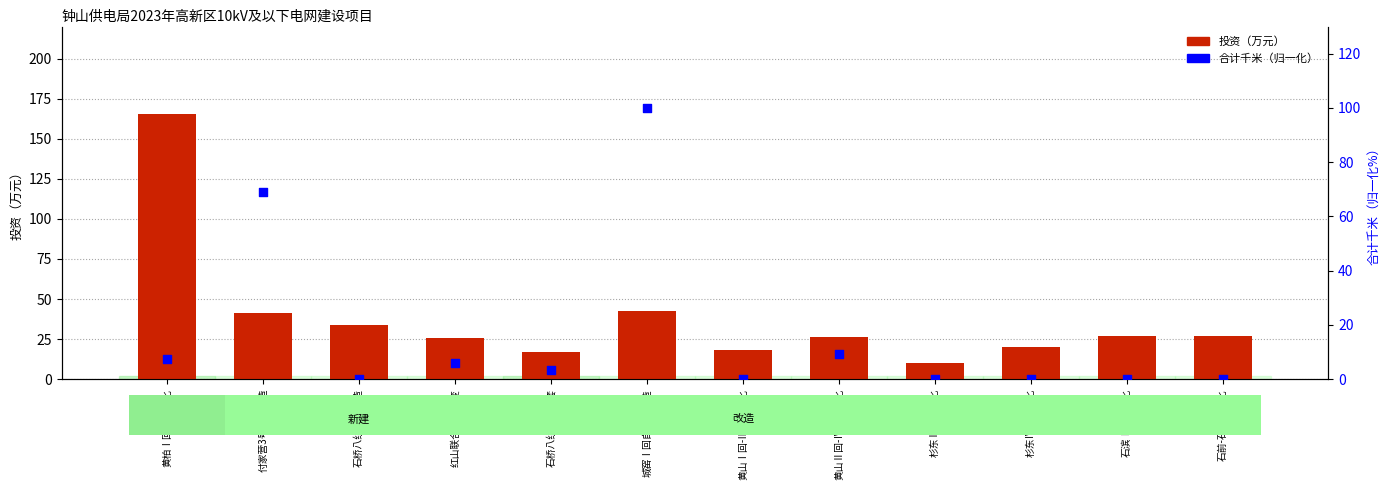

What is the total value across all series at 黄山Ⅰ回-Ⅲ回自动化?

18.0